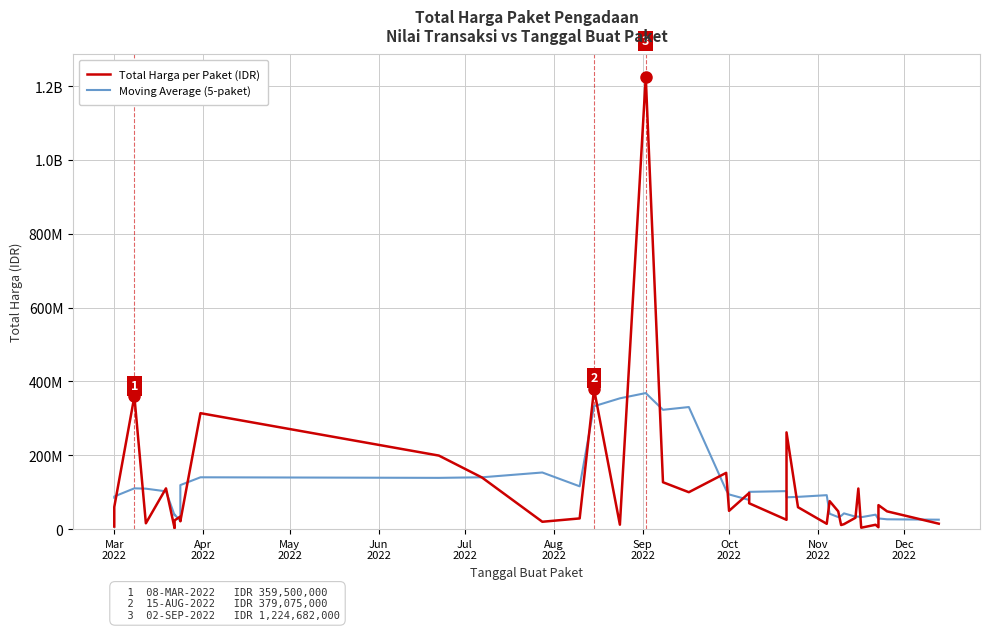

Which series has the largest total across all categories?

Total Harga per Paket (IDR)